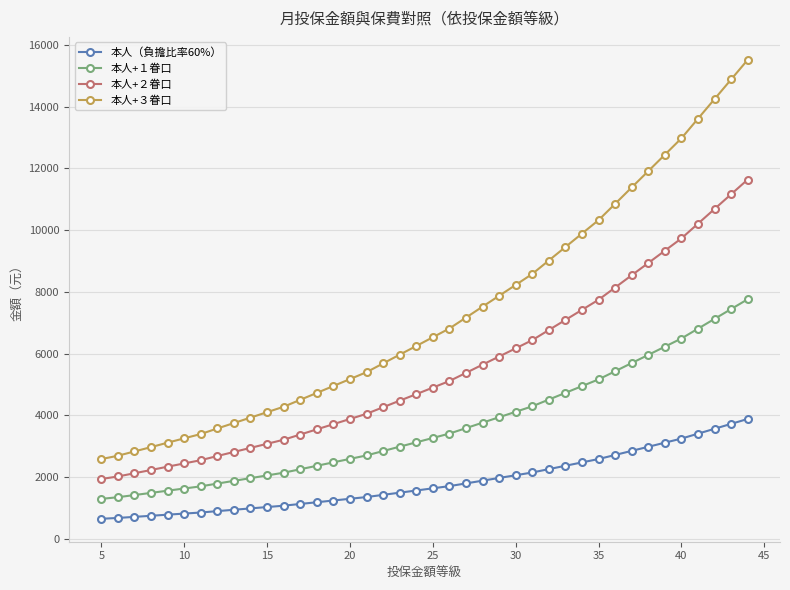

How many lines are shown in the chart?

4